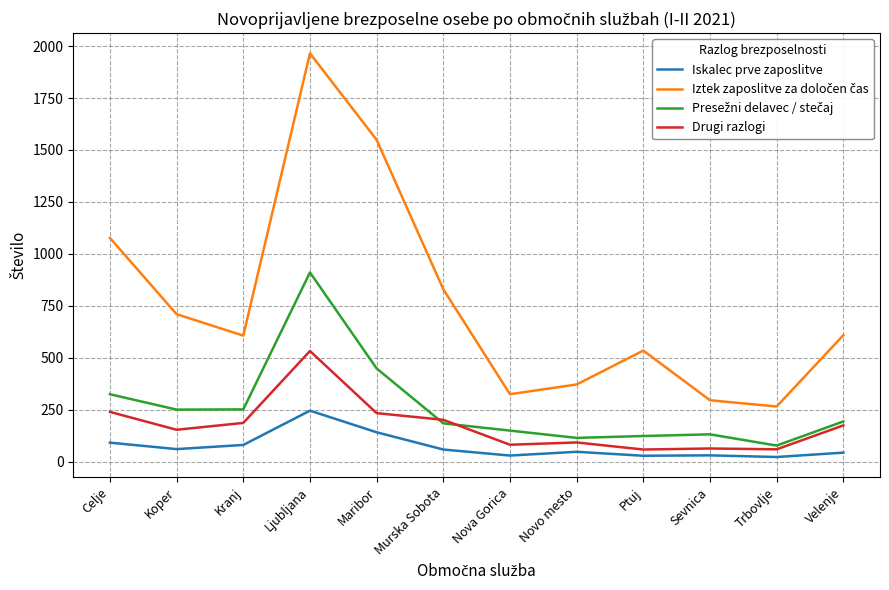

Is it true that Drugi razlogi equals 533 at Ljubljana?

True